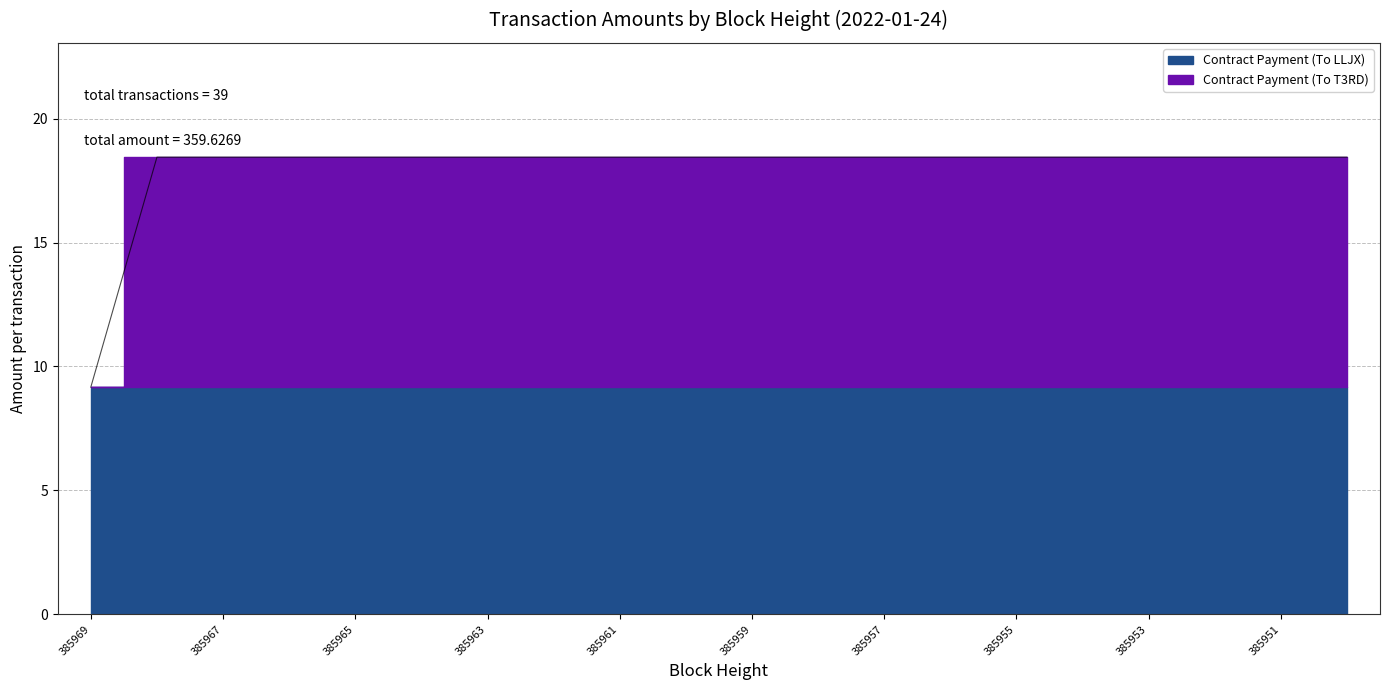

True or false: the data shows 18.4 at 385956.

True